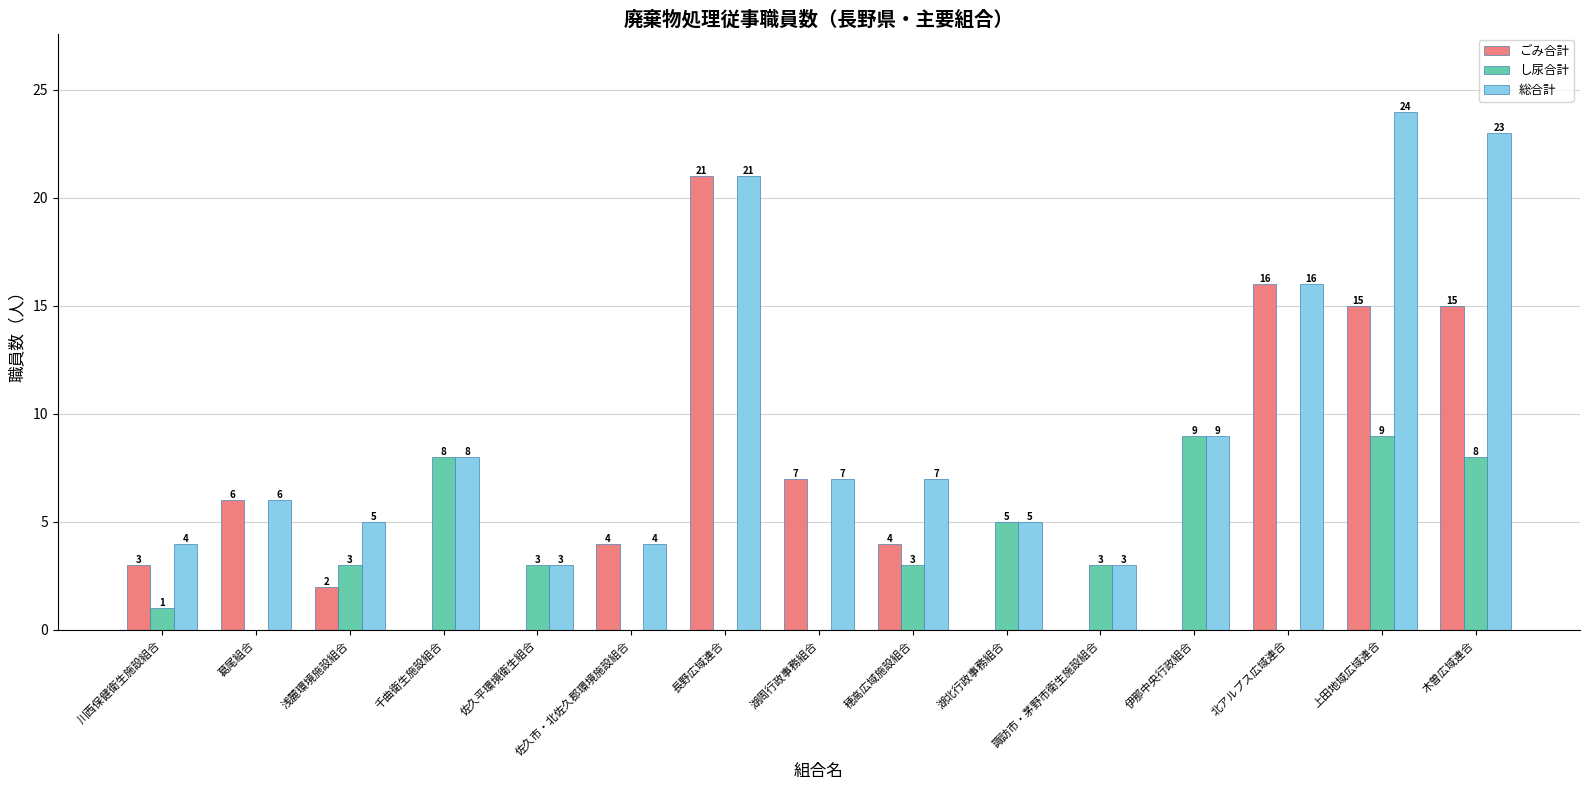

What is the sum of all 総合計 values?

145